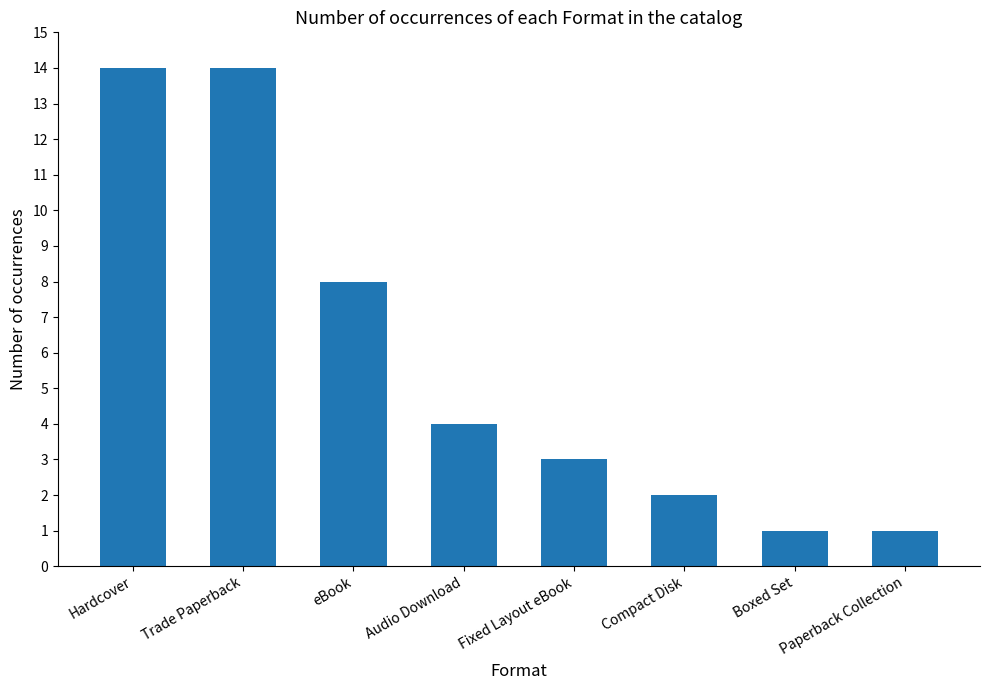

What is the average value?

6